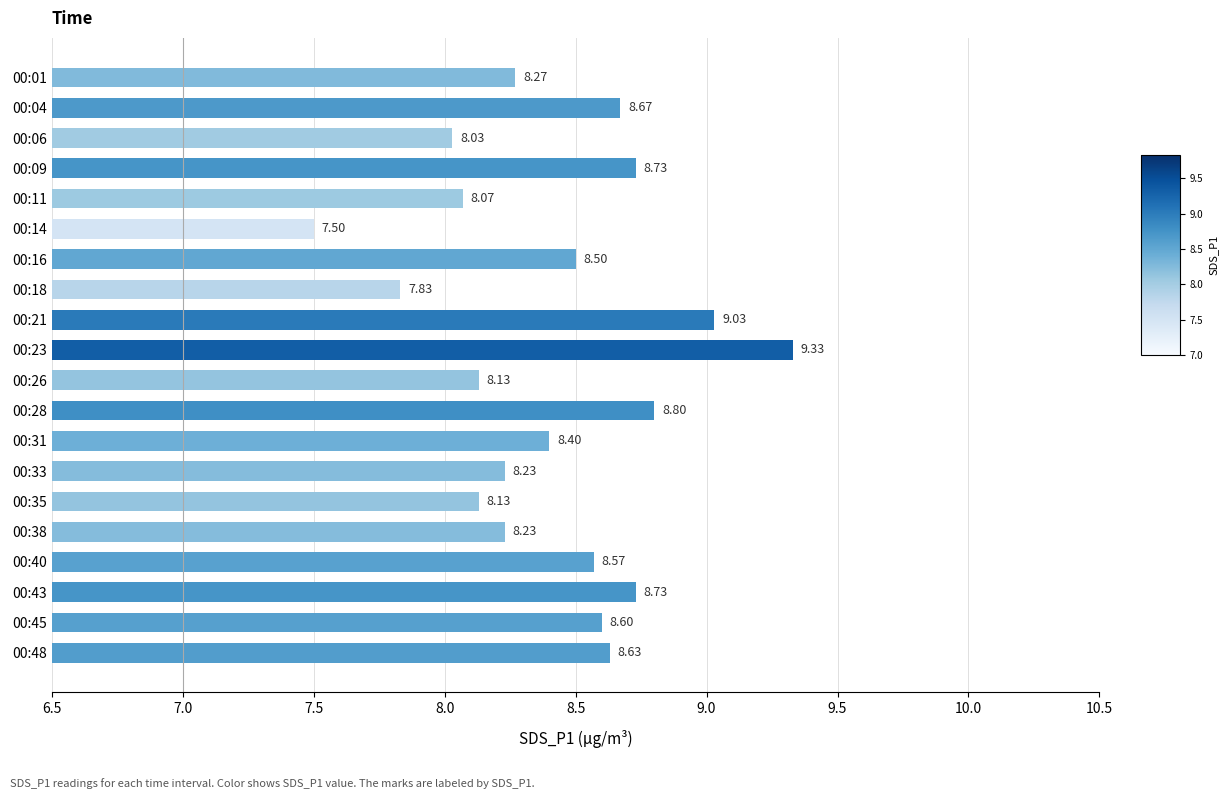

What is the average value?

8.4